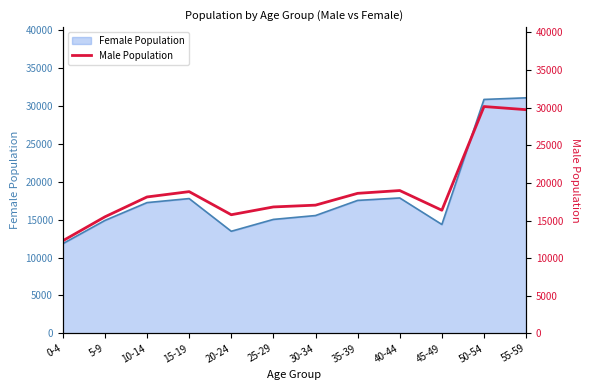

How many lines are shown in the chart?

1